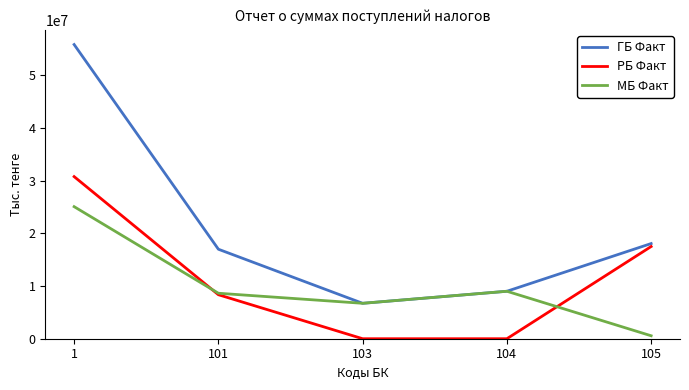

True or false: МБ Факт has more than 1 interior local peaks.

False